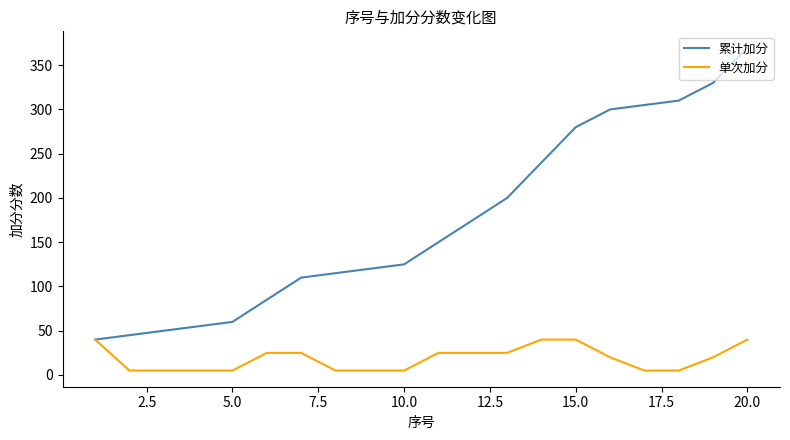

Which series has the largest range (max minus min)?

累计加分